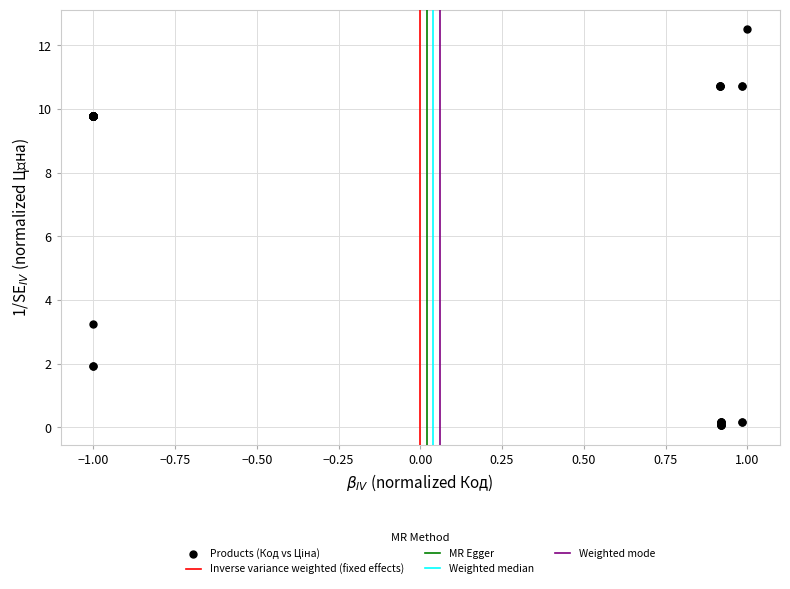

What Y value in the scatter plot is closest to 6?

3.2